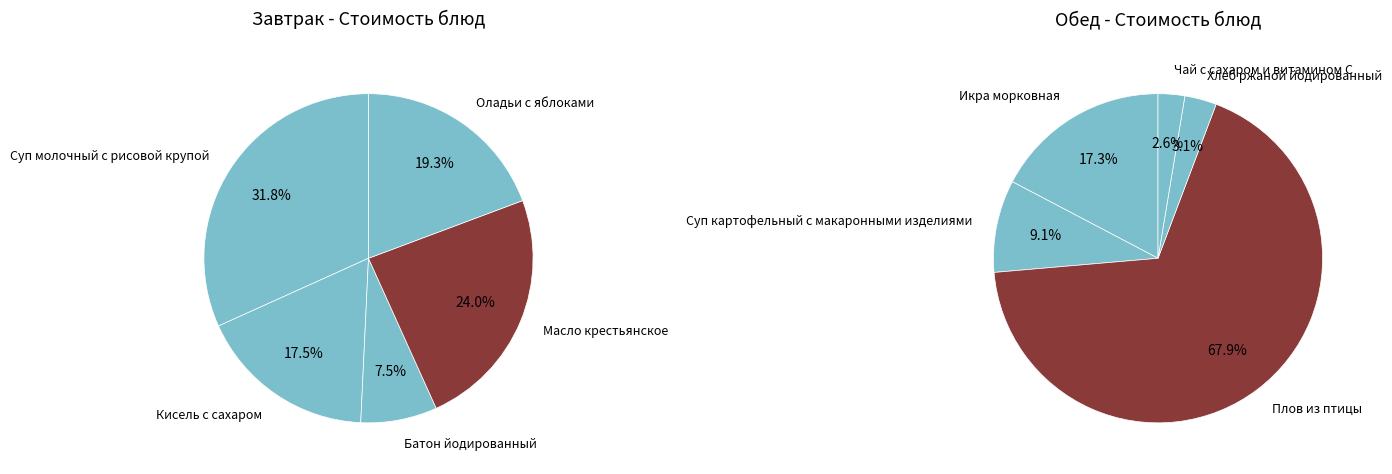

To the nearest percent, what portion does 3 represent?

3%